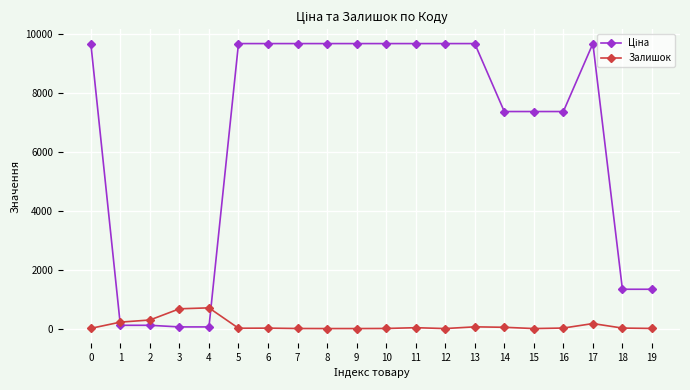

What is the spread (max minus min) of values at 12?

9664.7